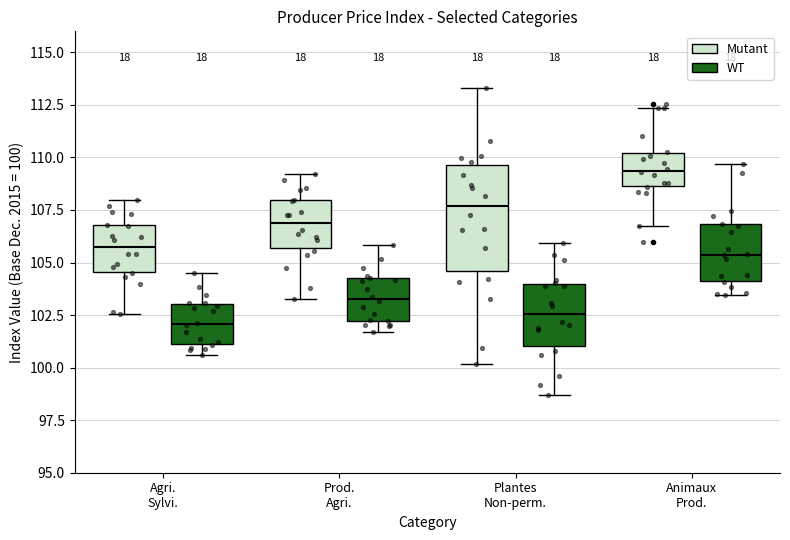

Which box is the tallest, from its lower edge to its upper edge?

Plantes Non-perm. (Mutant)